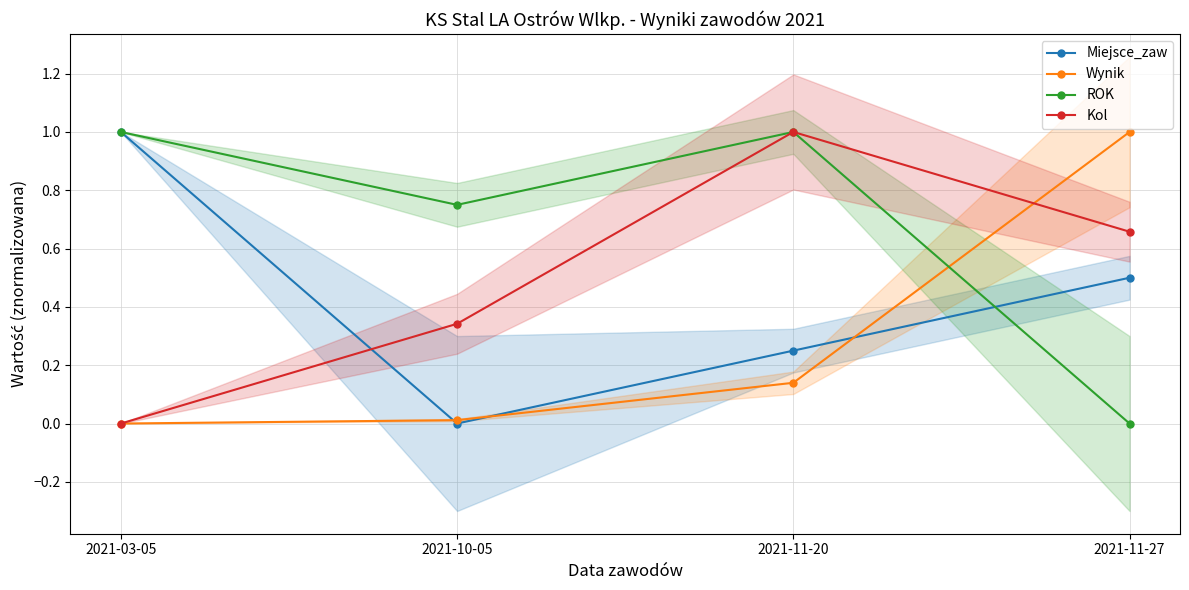

Reading right to left, what are all the values shown in this chart?

Miejsce_zaw: 2021-11-27=0.5	2021-11-20=0.2	2021-10-05=0.0	2021-03-05=1.0
Wynik: 2021-11-27=1.0	2021-11-20=0.1	2021-10-05=0.0	2021-03-05=0.0
ROK: 2021-11-27=0.0	2021-11-20=1.0	2021-10-05=0.8	2021-03-05=1.0
Kol: 2021-11-27=0.7	2021-11-20=1.0	2021-10-05=0.3	2021-03-05=0.0